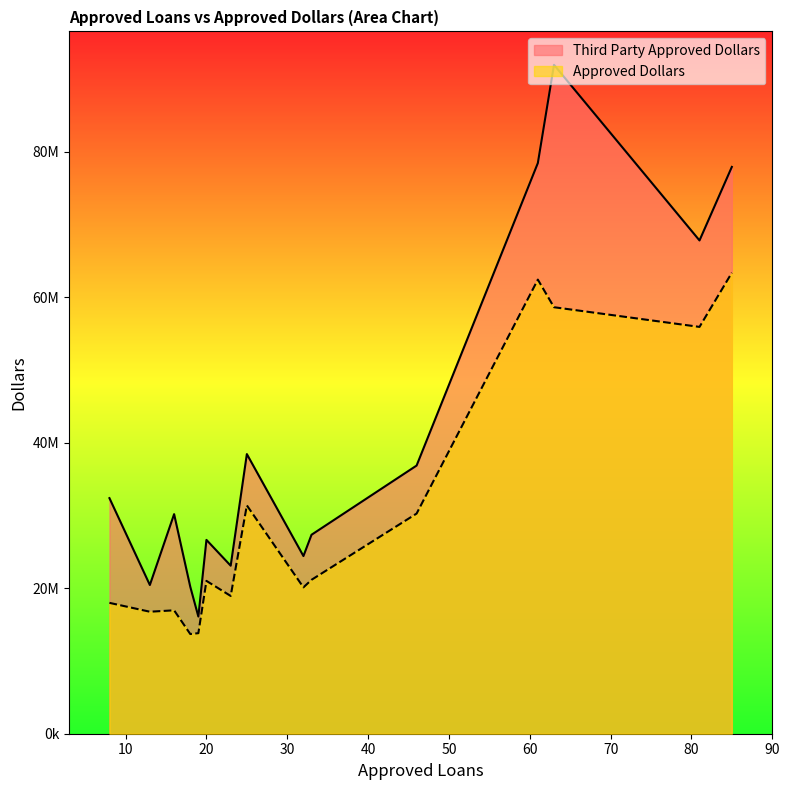

The Third Party Approved Dollars series shows 20194305 at 18. True or false?

True